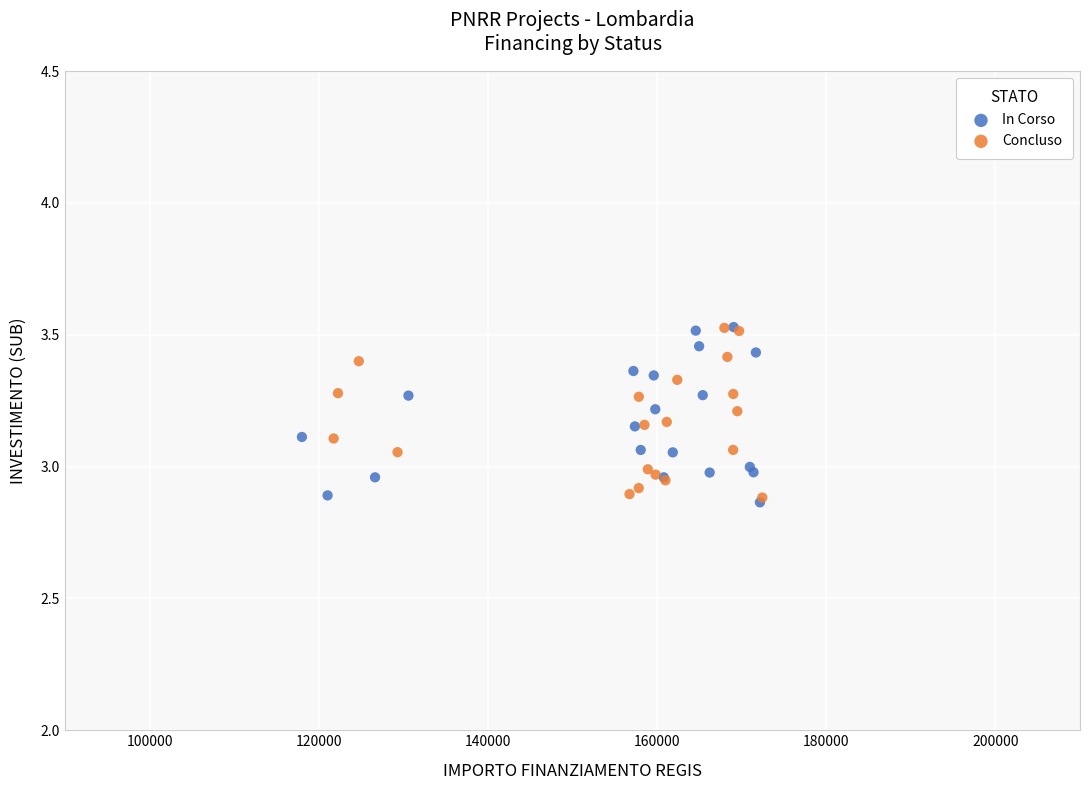

What are all the series names shown in the legend?

In Corso, Concluso